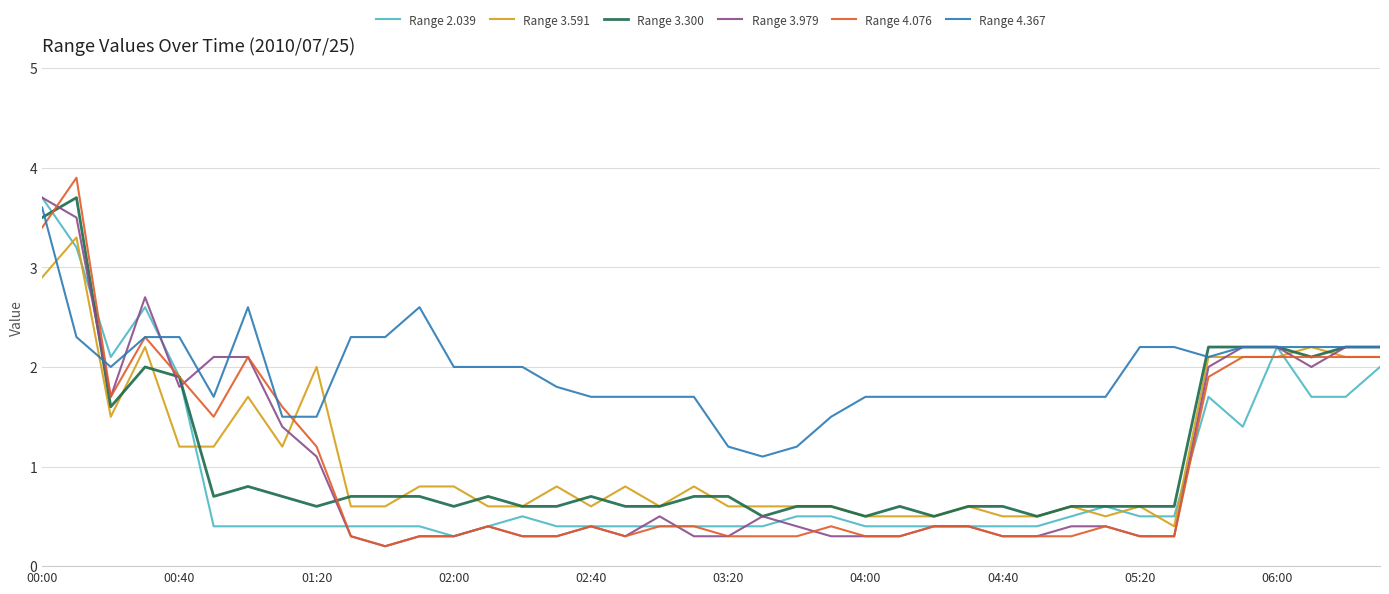

True or false: Range 3.300 and Range 2.039 intersect in this chart.

True